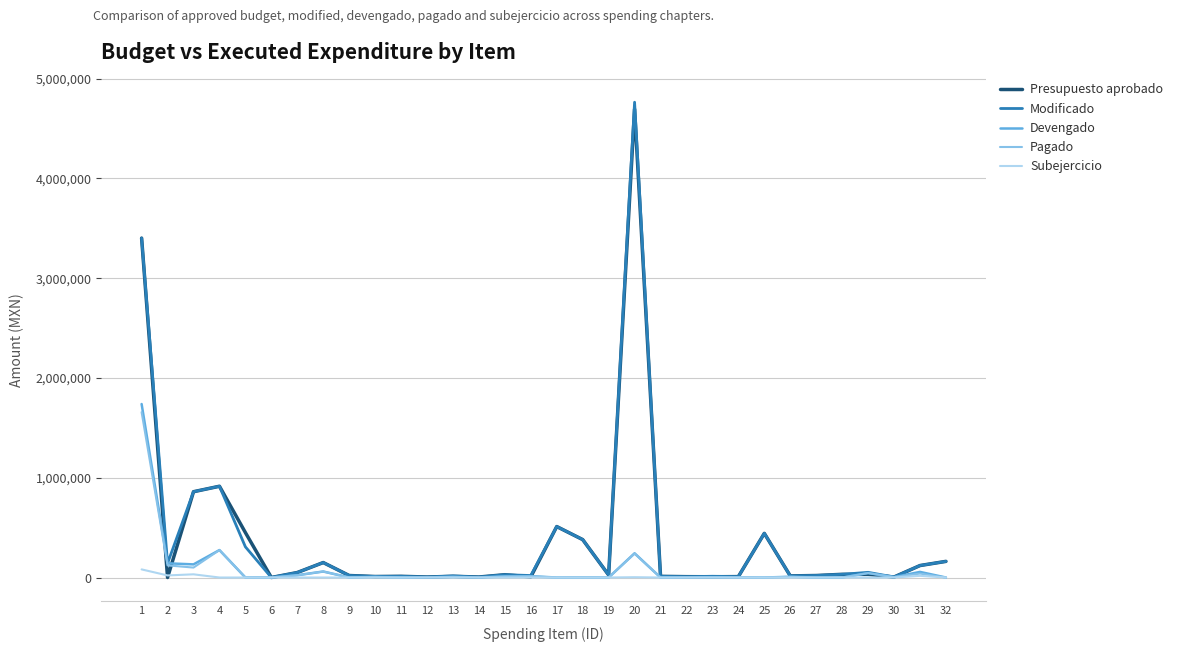

How many values in the Modificado series are below 28000?

16